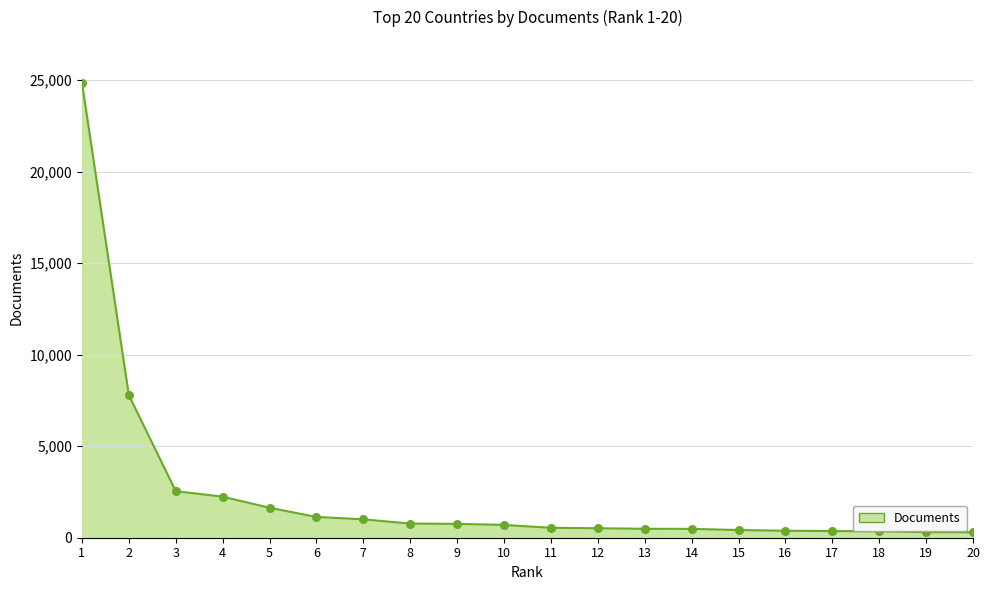

What is the difference between the maximum and minimum values?

24570